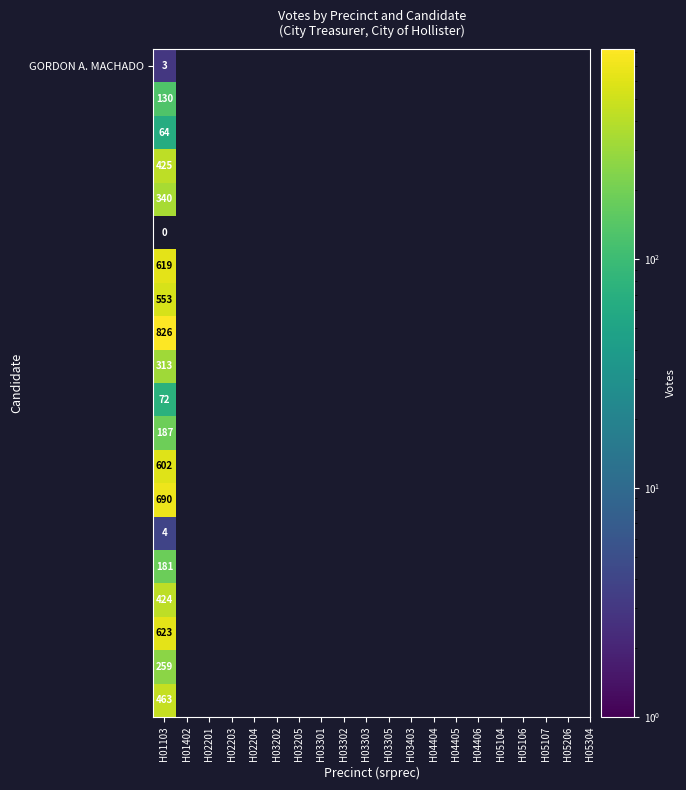

True or false: the data shows 284 at U04005.

False